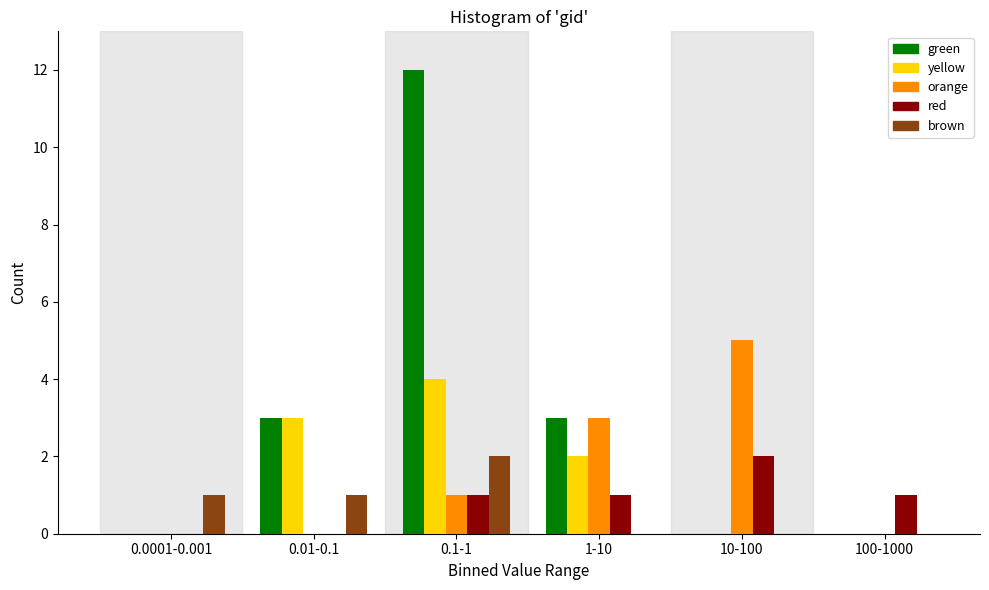

Reading left to right, list all the values displayed in this chart.

green: 0.0001-0.001=0	0.01-0.1=3	0.1-1=12	1-10=3	10-100=0	100-1000=0
yellow: 0.0001-0.001=0	0.01-0.1=3	0.1-1=4	1-10=2	10-100=0	100-1000=0
orange: 0.0001-0.001=0	0.01-0.1=0	0.1-1=1	1-10=3	10-100=5	100-1000=0
red: 0.0001-0.001=0	0.01-0.1=0	0.1-1=1	1-10=1	10-100=2	100-1000=1
brown: 0.0001-0.001=1	0.01-0.1=1	0.1-1=2	1-10=0	10-100=0	100-1000=0